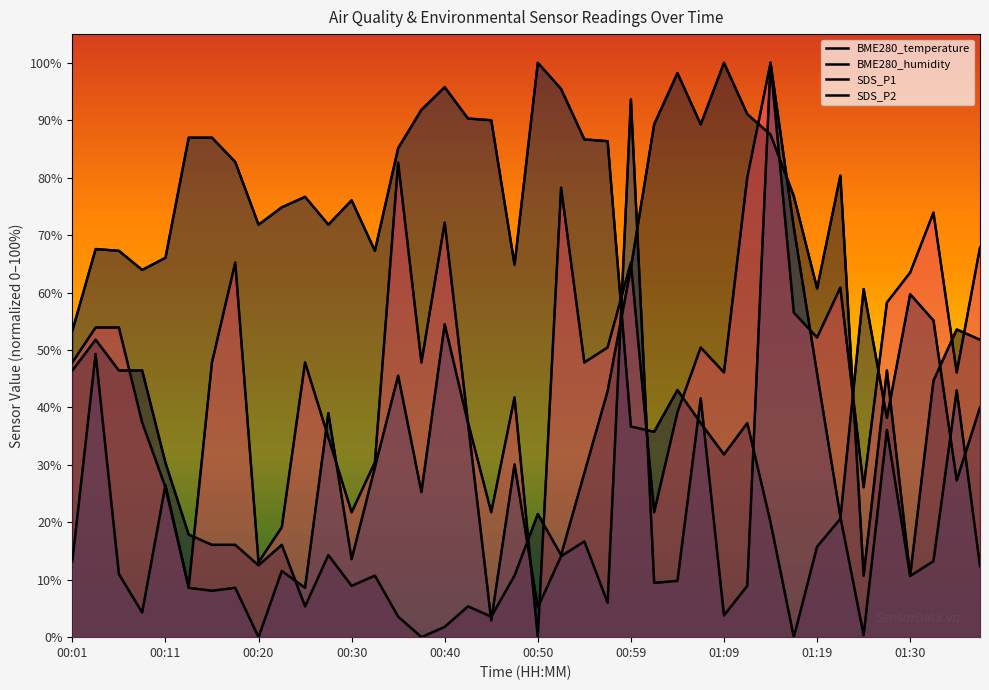

Is it true that SDS_P2 equals 71.6 at 00:47?

False